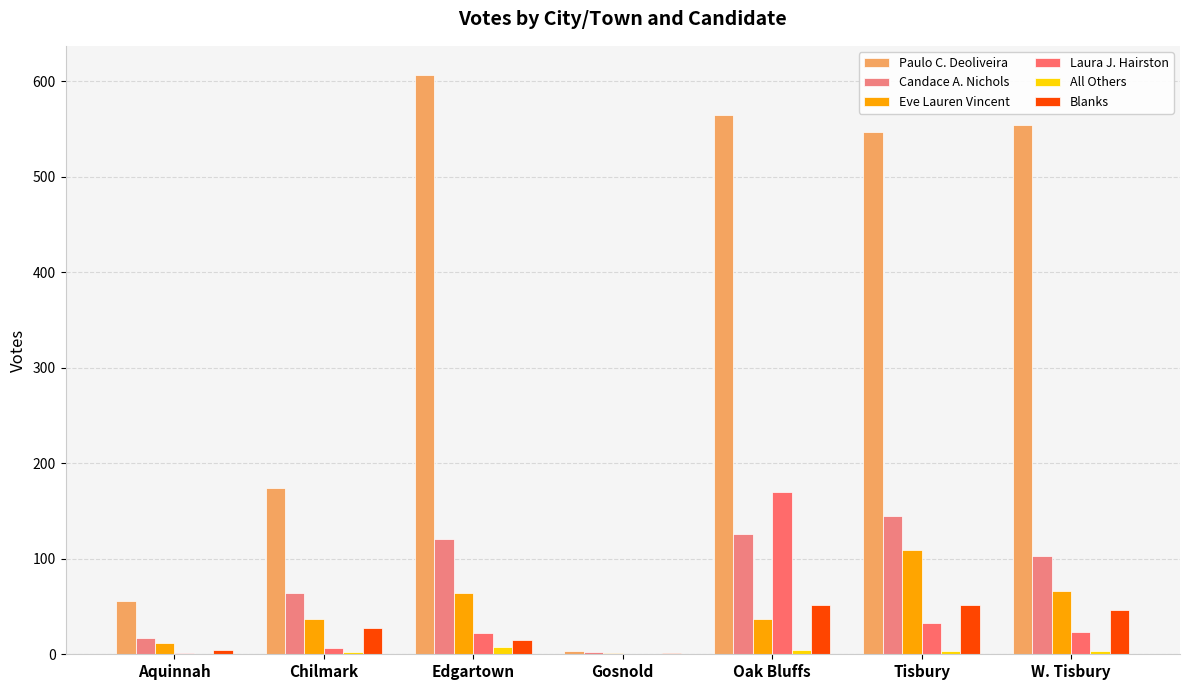

Count the All Others values in the range 0 to 4.

6